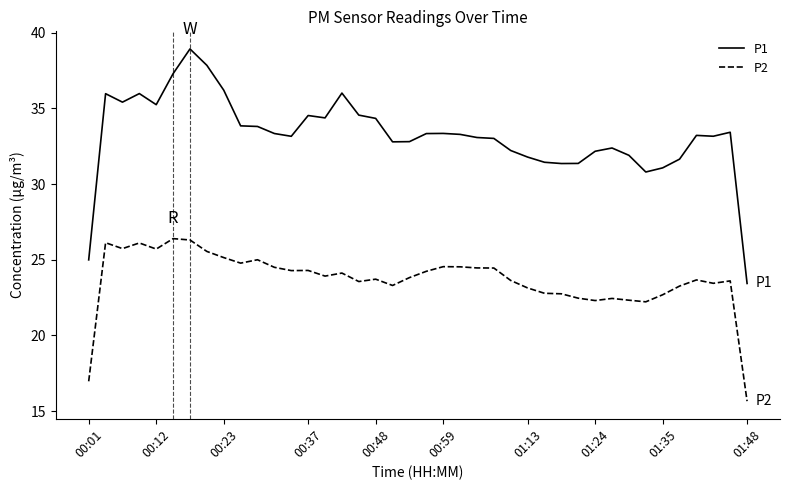

What are all the series names shown in the legend?

P1, P2